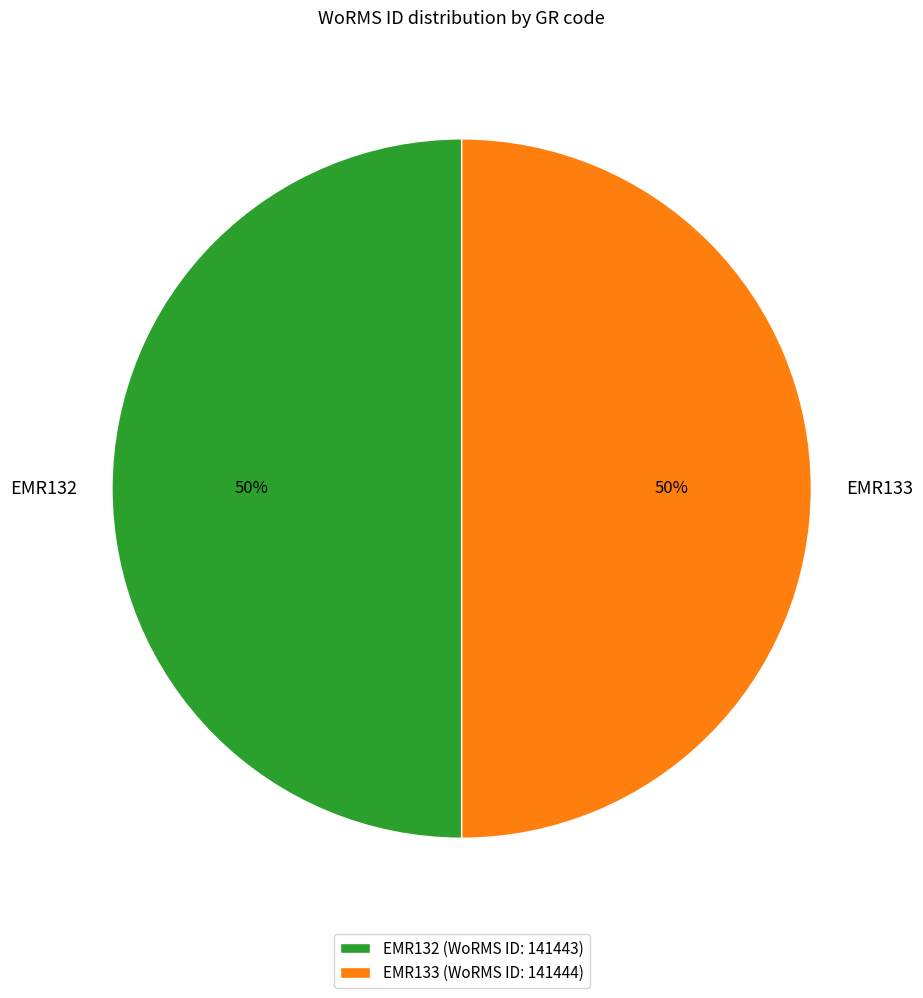

What percentage is the EMR132 slice, to the nearest percent?

50%